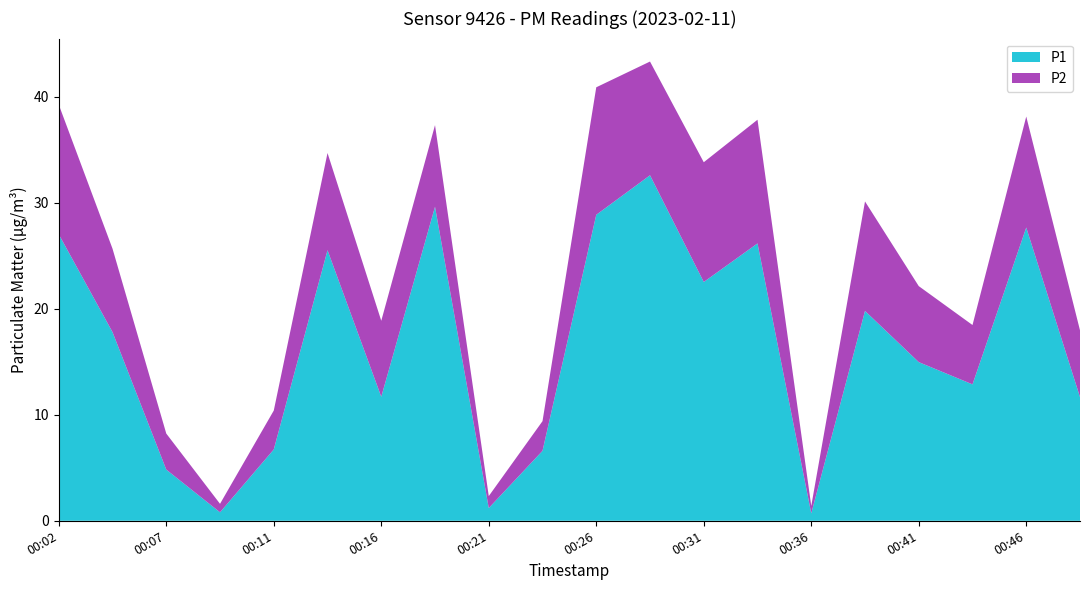

Reading left to right, what are all the values shown in this chart?

P1: 00:02=27.0	00:04=17.8	00:07=4.8	00:09=0.8	00:11=6.7	00:14=25.5	00:16=11.7	00:19=29.6	00:21=1.2	00:24=6.6	00:26=28.9	00:29=32.6	00:31=22.5	00:34=26.2	00:36=0.7	00:39=19.8	00:41=15.0	00:43=12.9	00:46=27.7	00:48=11.7
P2: 00:02=12.2	00:04=7.9	00:07=3.4	00:09=0.8	00:11=3.7	00:14=9.2	00:16=7.2	00:19=7.7	00:21=1.1	00:24=2.8	00:26=12.0	00:29=10.7	00:31=11.3	00:34=11.7	00:36=0.7	00:39=10.3	00:41=7.2	00:43=5.6	00:46=10.5	00:48=6.3